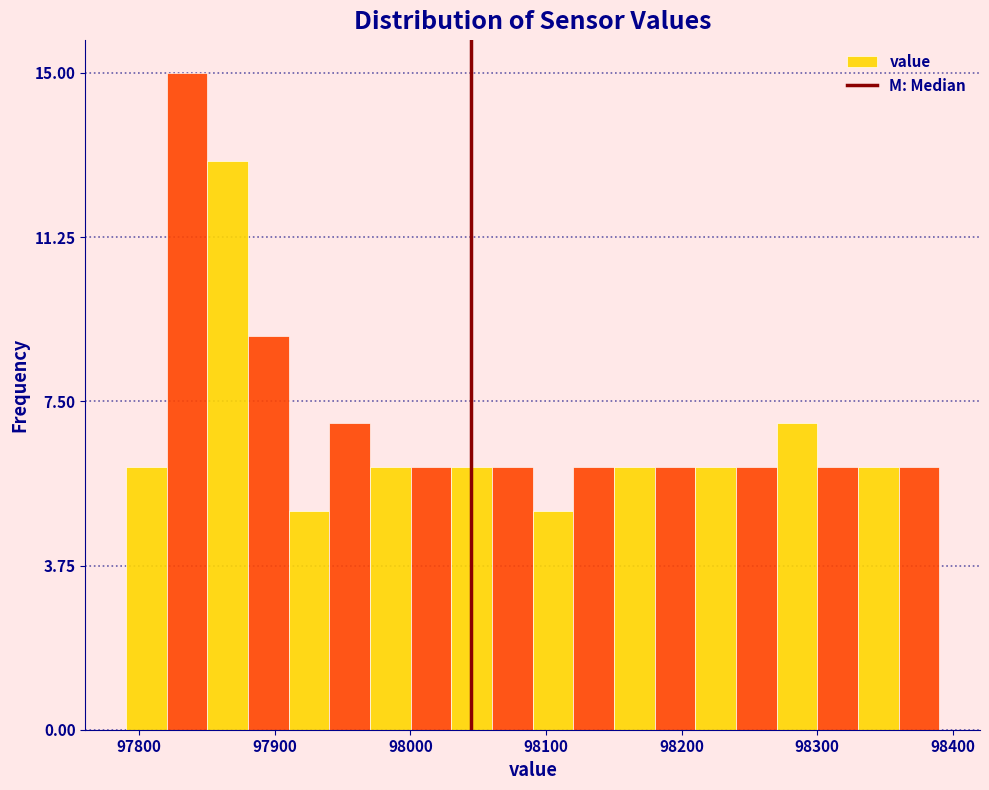

Around what value on the x-axis is the tallest bar? Give the approximate position of its centre, as read against the axis.

97840